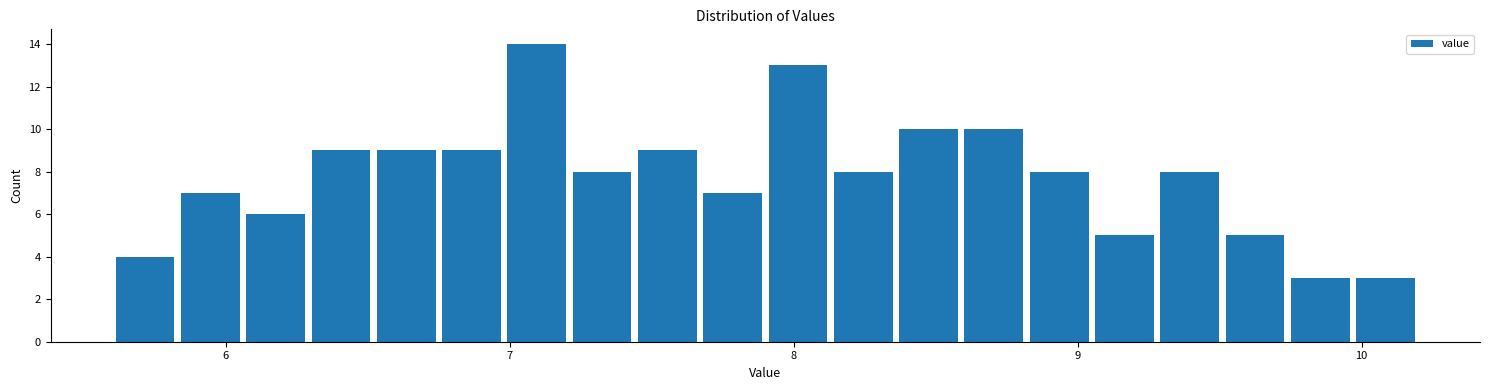

Read against the x-axis, roughly where is the centre of the tallest bar?

7.1